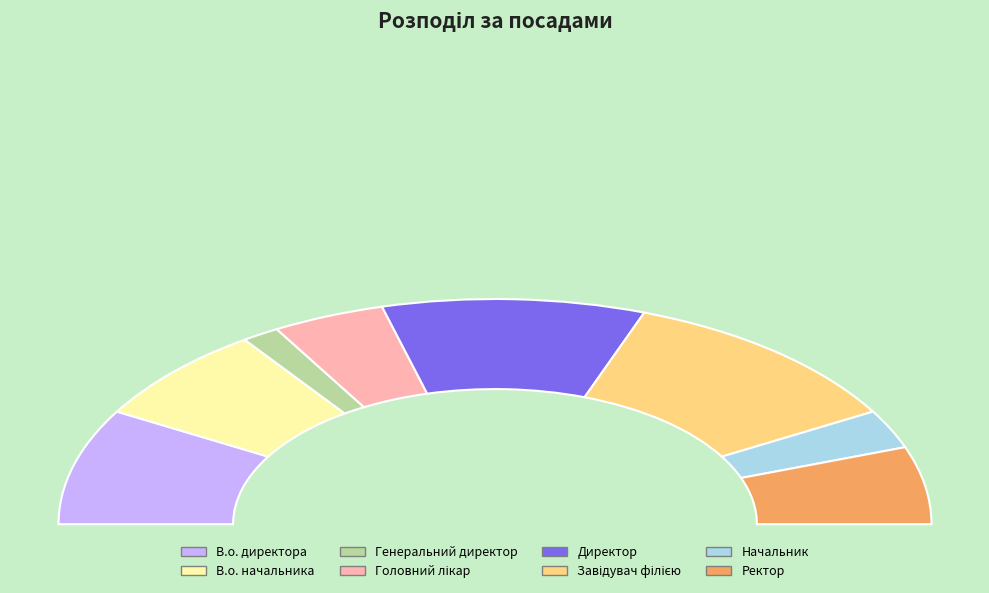

Rank the categories by value from highest to lowest.

Завідувач філією, Директор, В.о. директора, В.о. начальника, Ректор, Головний лікар, Начальник, Генеральний директор